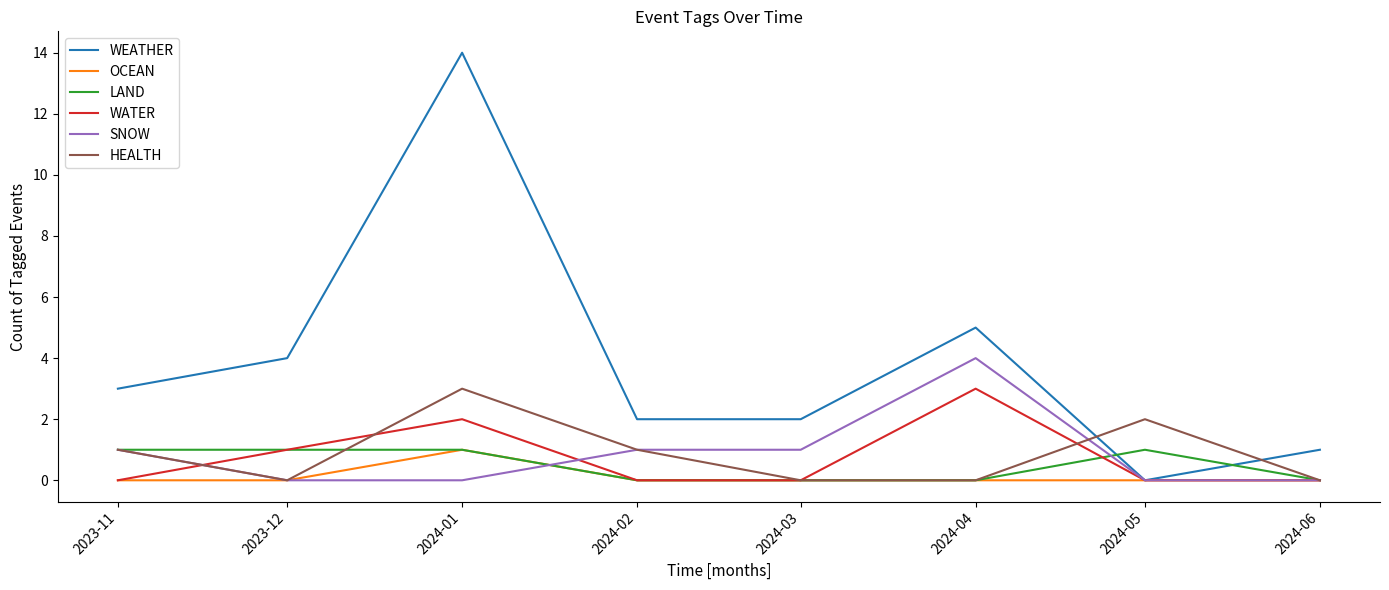

How many lines are shown in the chart?

6